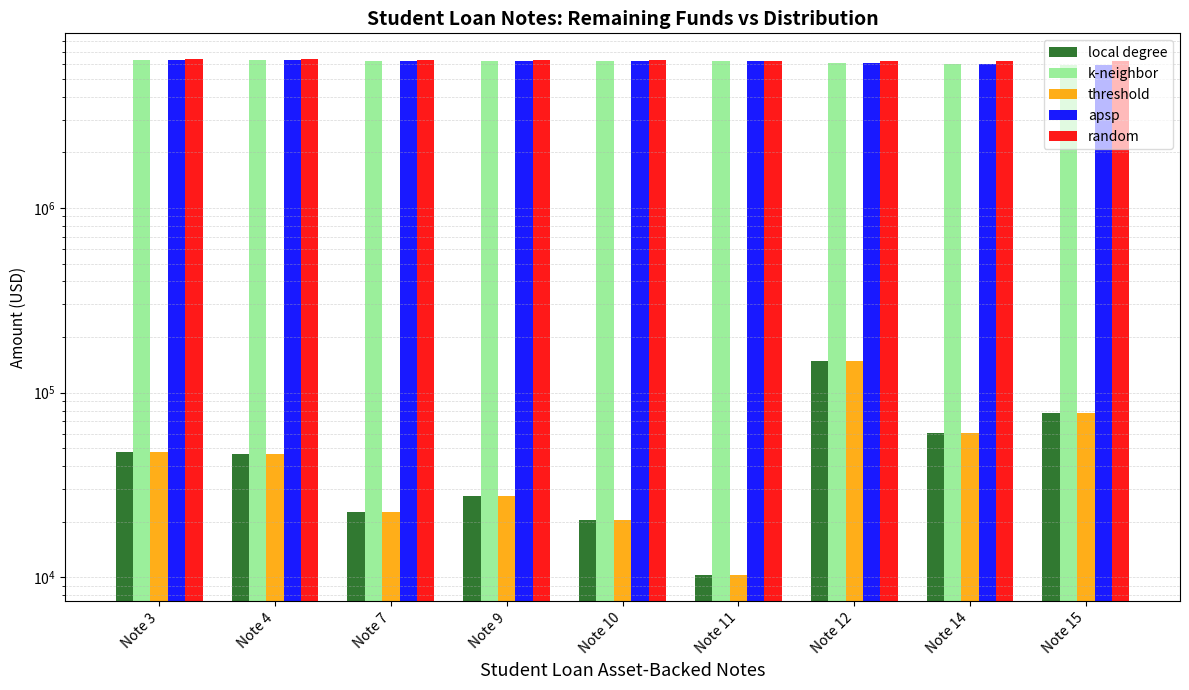

What is the value of the k-neighbor bar at the 7th from the left?

6059697.9